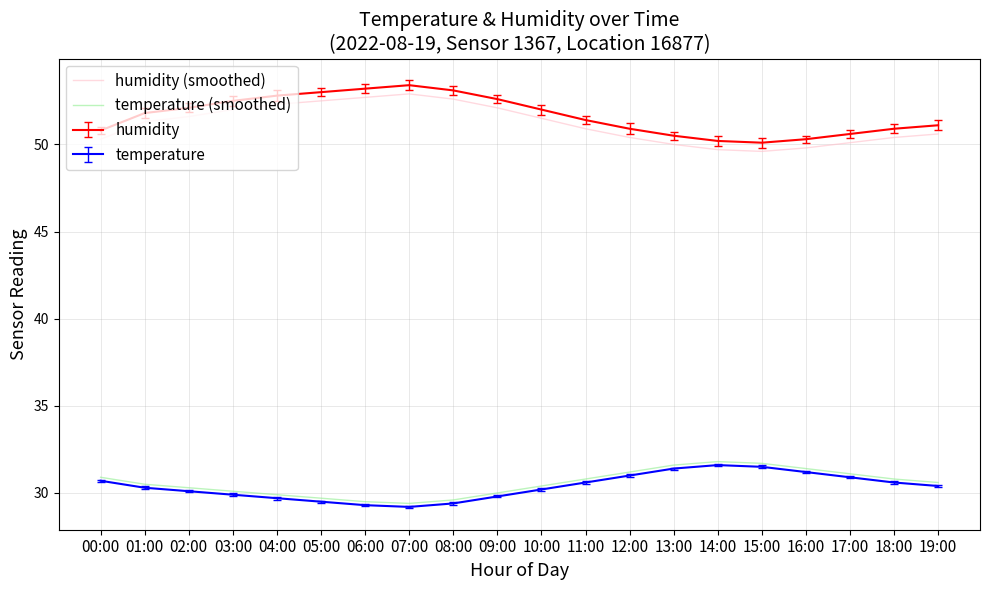

What is the total value across all series at 19:00?

162.7